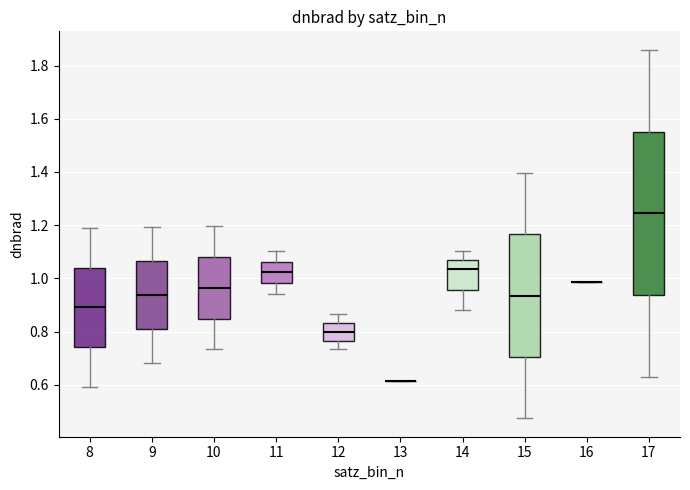

Reading left to right, transcribe this box plot: for each box, give where its median line is, the range the box spans, and where its two whiskers end, as read against the y-axis. The values are not printed on the chart, so give them approximately, as read against the axis.

8: median 0.90, box 0.74 to 1.04, whiskers 0.60 to 1.18
9: median 0.94, box 0.82 to 1.06, whiskers 0.68 to 1.20
10: median 0.96, box 0.84 to 1.08, whiskers 0.74 to 1.20
11: median 1.02, box 0.98 to 1.06, whiskers 0.94 to 1.10
12: median 0.80, box 0.76 to 0.84, whiskers 0.74 to 0.86
13: box collapsed to a line at 0.62, whiskers 0.62 to 0.62
14: median 1.04, box 0.96 to 1.06, whiskers 0.88 to 1.10
15: median 0.94, box 0.70 to 1.16, whiskers 0.48 to 1.40
16: box collapsed to a line at 0.98, whiskers 0.98 to 0.98
17: median 1.24, box 0.94 to 1.56, whiskers 0.62 to 1.86